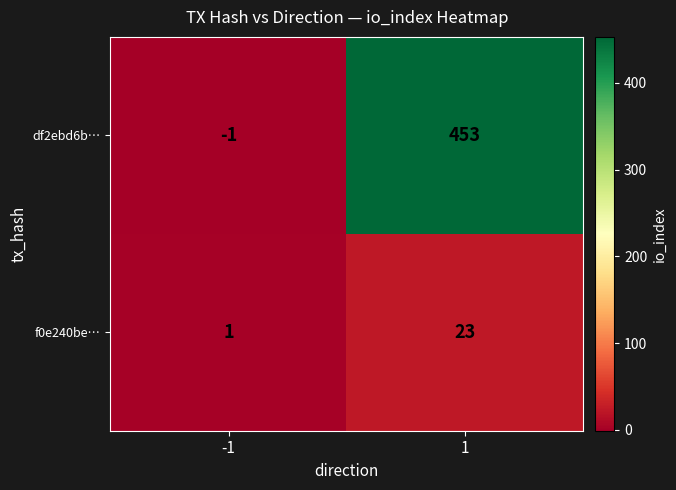

What is the difference between the df2ebd6b… values at 1 and -1?

454